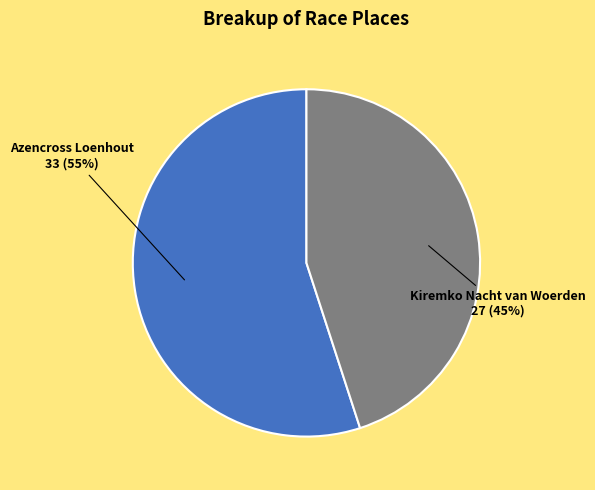

How many segments does this pie chart have?

2